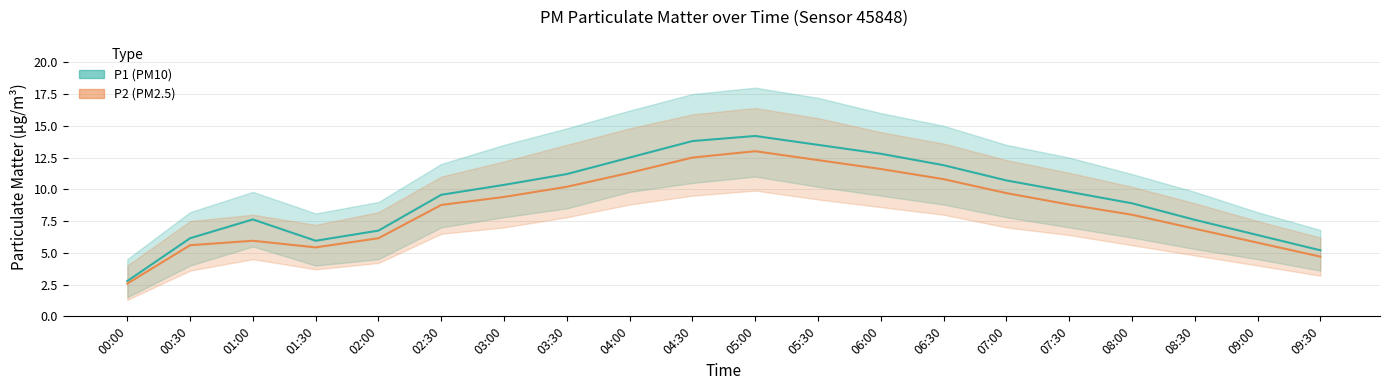

True or false: P2 and P1 intersect in this chart.

False